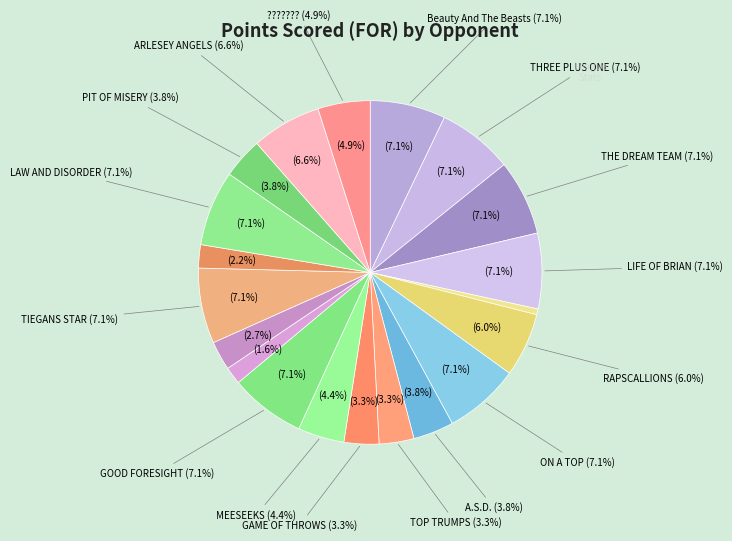

True or false: RELENTLESS accounts for 1% of the total.

True